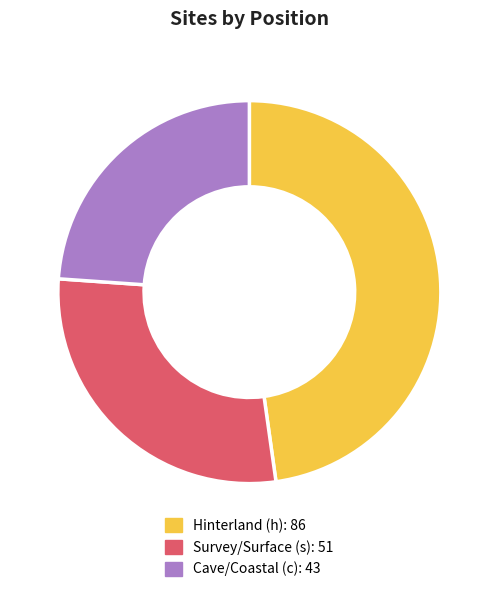

Is there a majority slice in this chart?

No